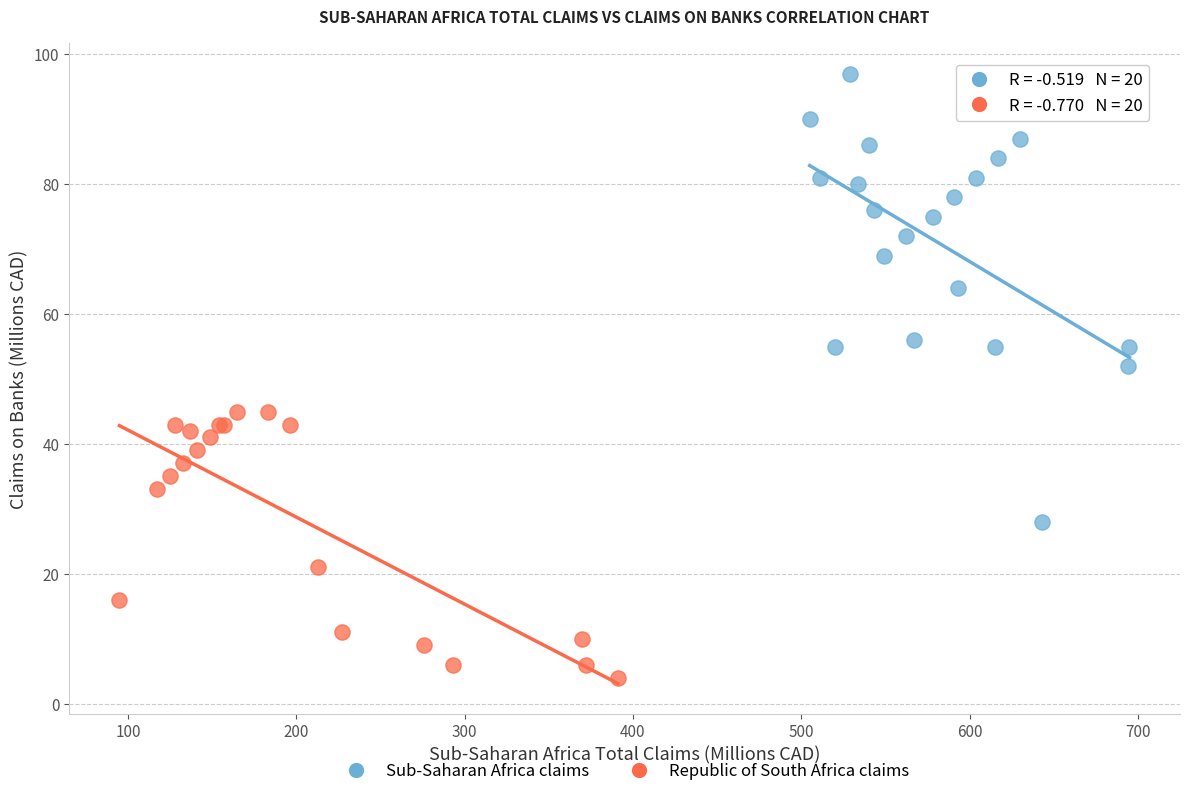

Which series has the widest spread of Y values?

Sub-Saharan Africa claims